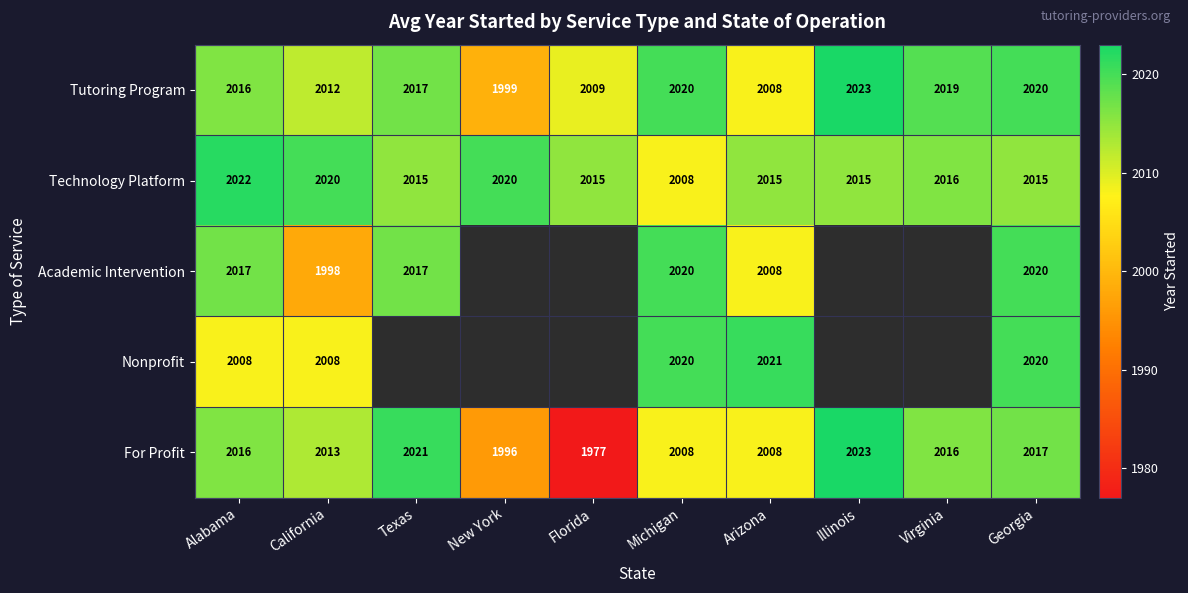

How many values in the For Profit series are below 2016?

5